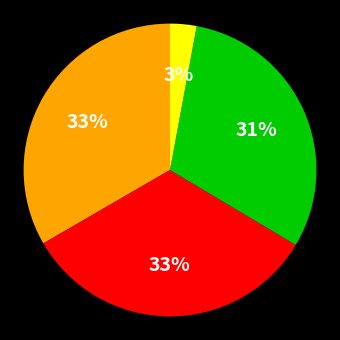

Does any single category account for the majority?

No